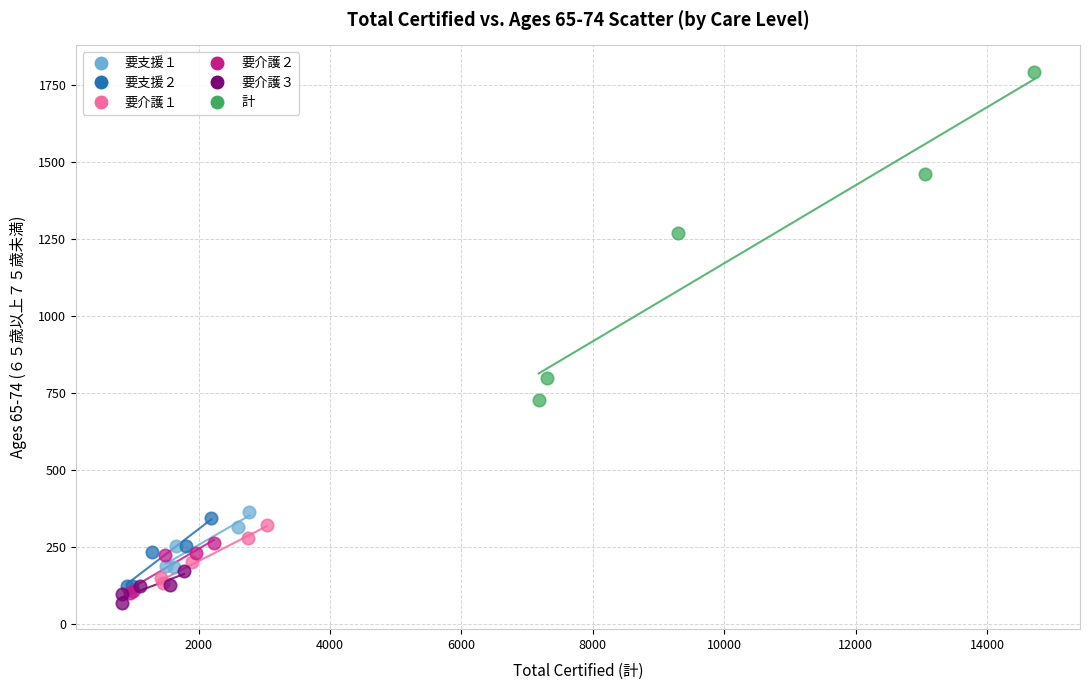

What are all the series names shown in the legend?

要支援１, 要支援２, 要介護１, 要介護２, 要介護３, 計